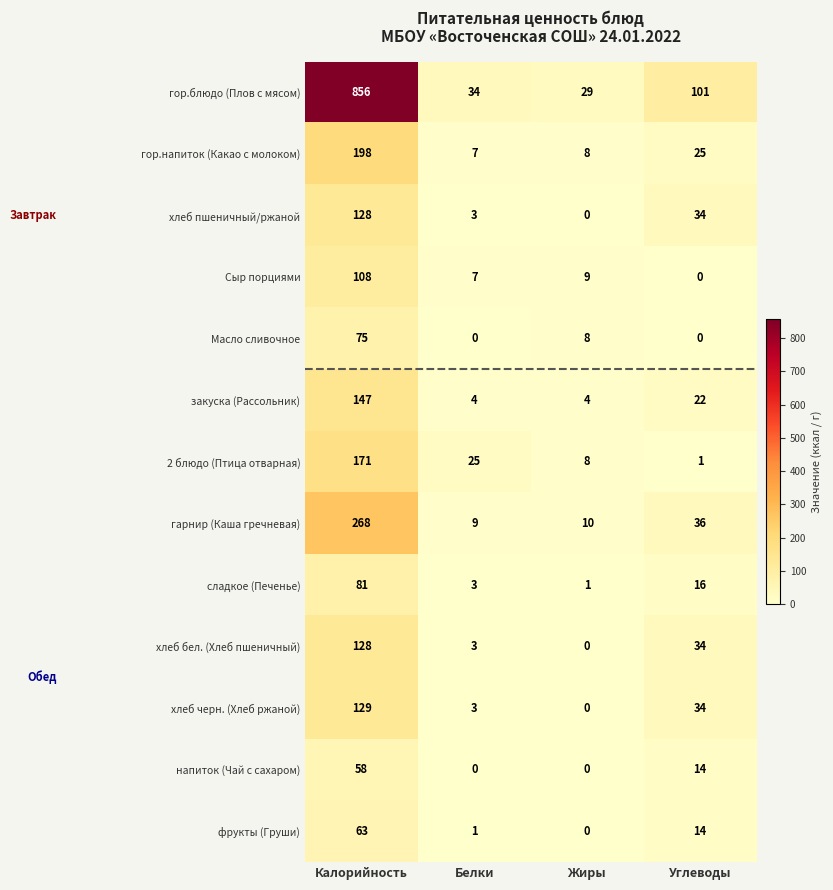

What is the highest value of the хлеб пшеничный/ржаной series?

128